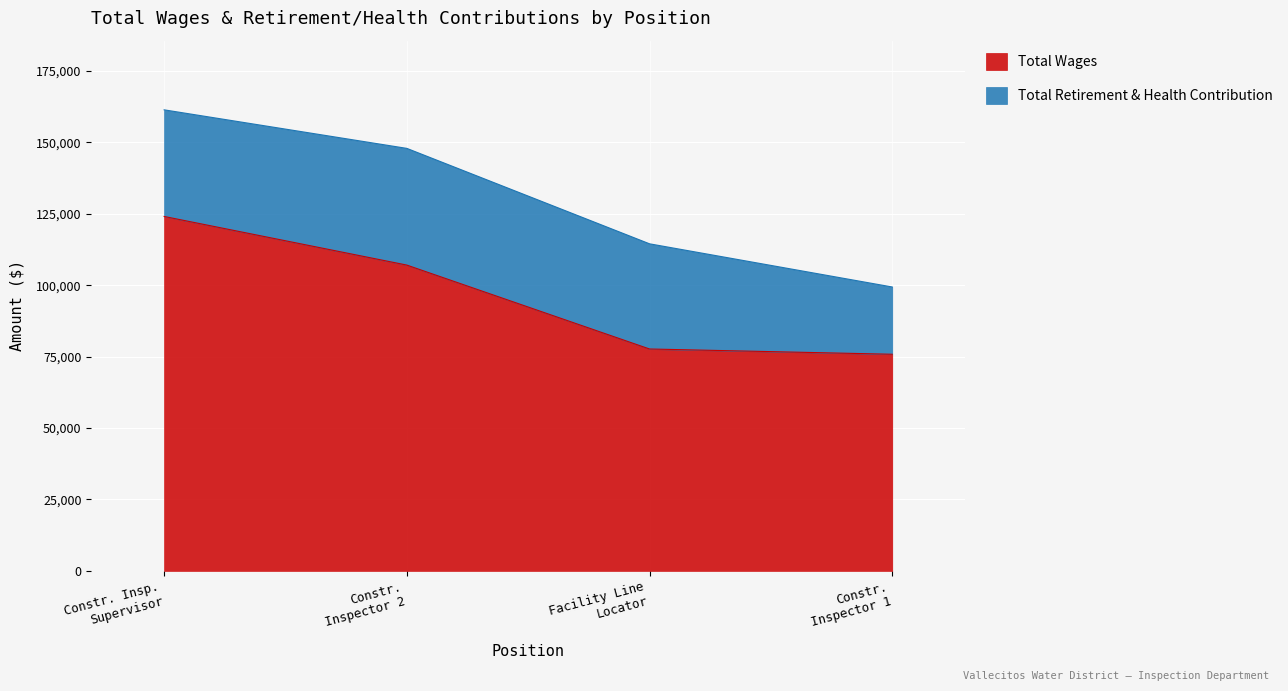

Reading left to right, what are the values for Total Wages?

124075	107054	77681	75836